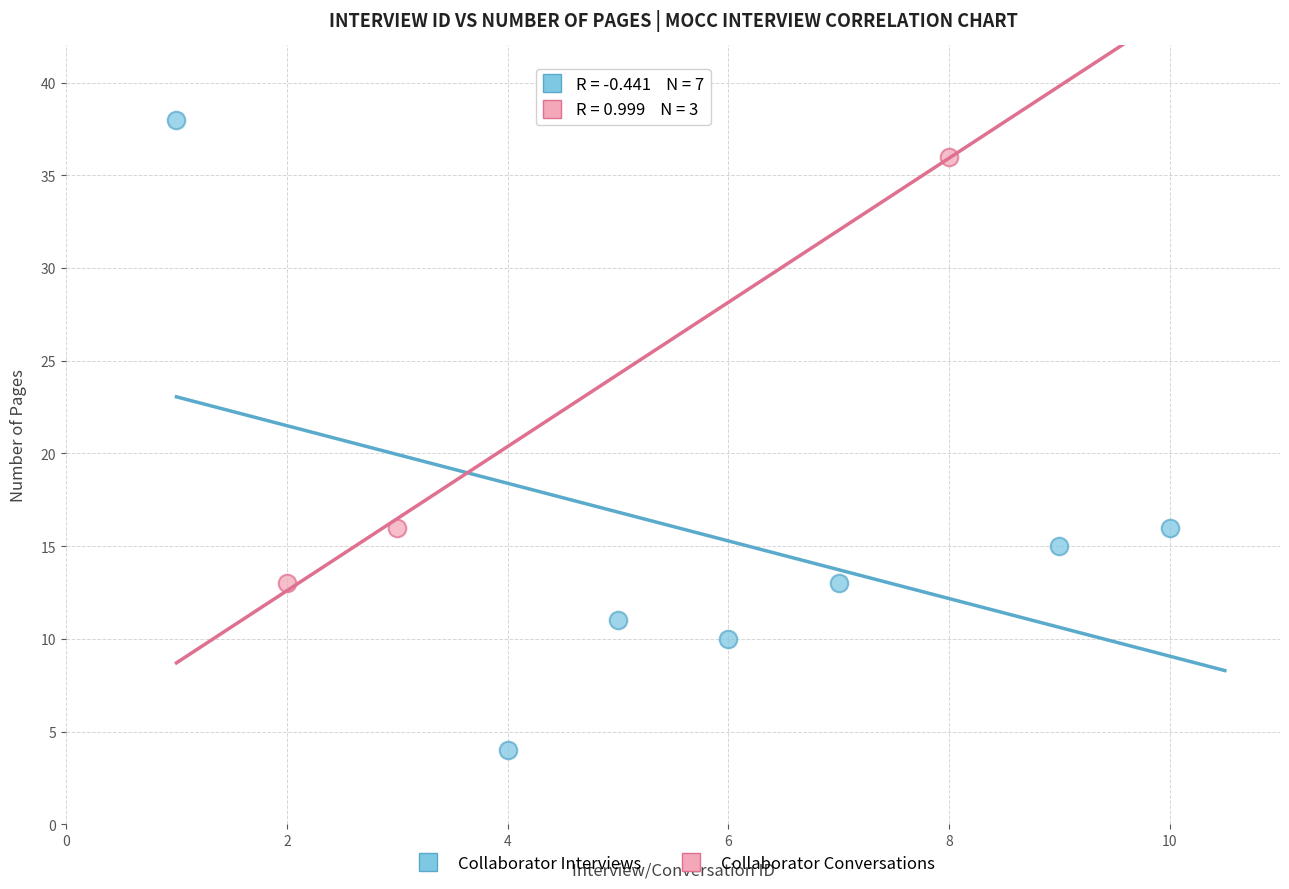

What are all the series names shown in the legend?

Collaborator Interviews, Collaborator Conversations